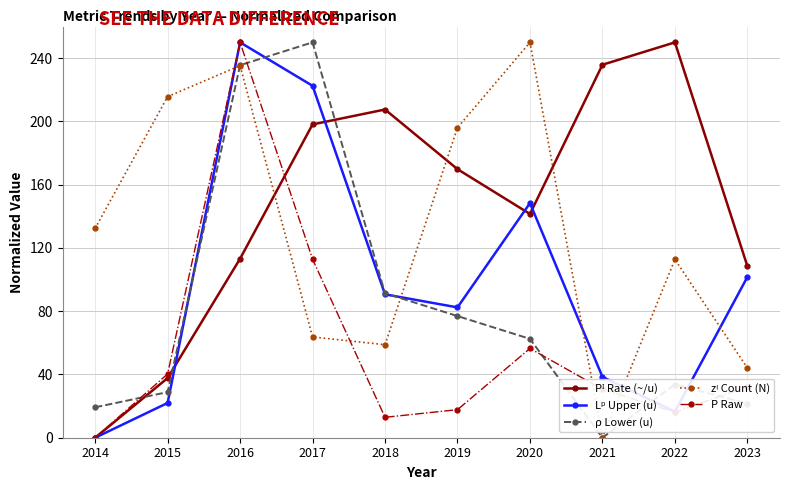

Between 2017 and 2018, which series saw the biggest shift?

ρ Lower (u)